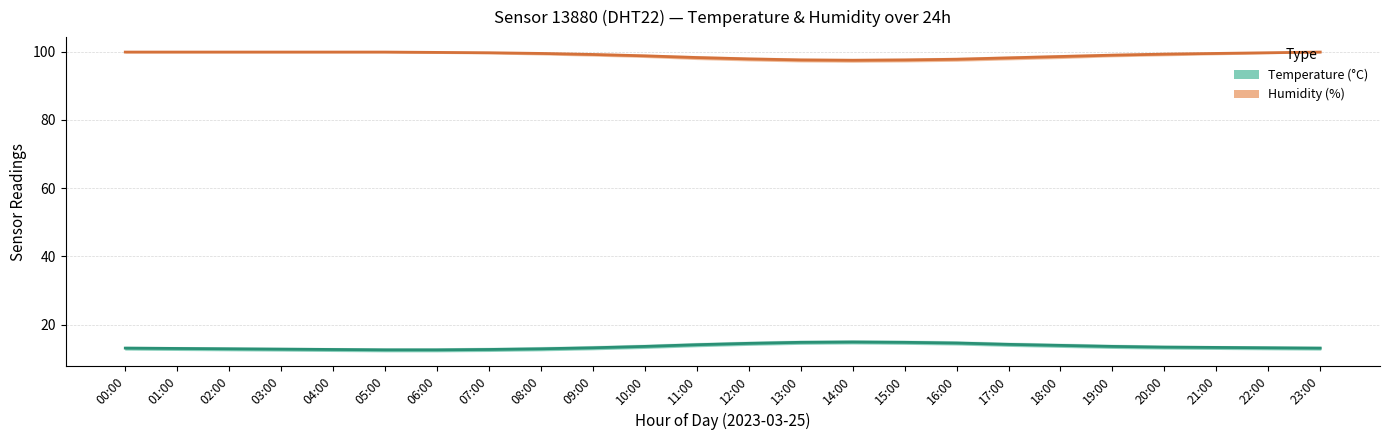

What is the total value across all series at 20:00?

112.7